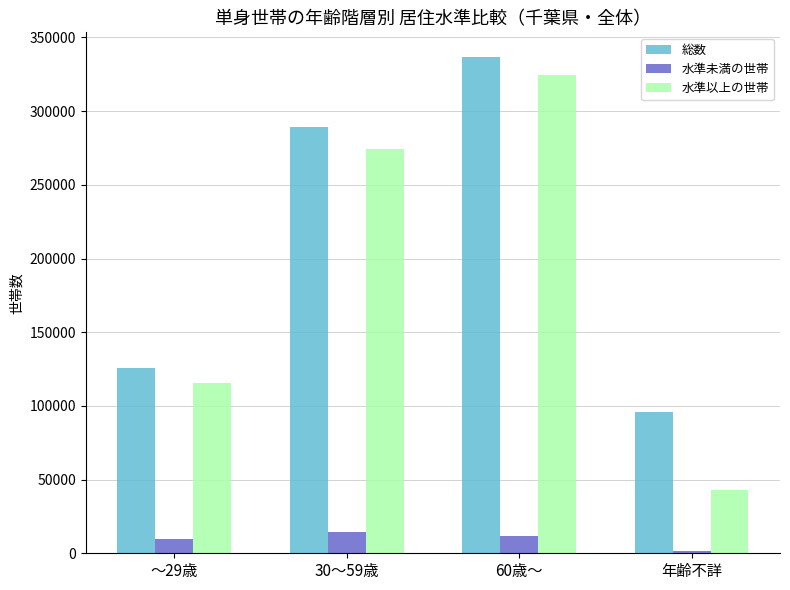

What is the value of the 水準以上の世帯 bar at the 2nd from the left?

274463.5